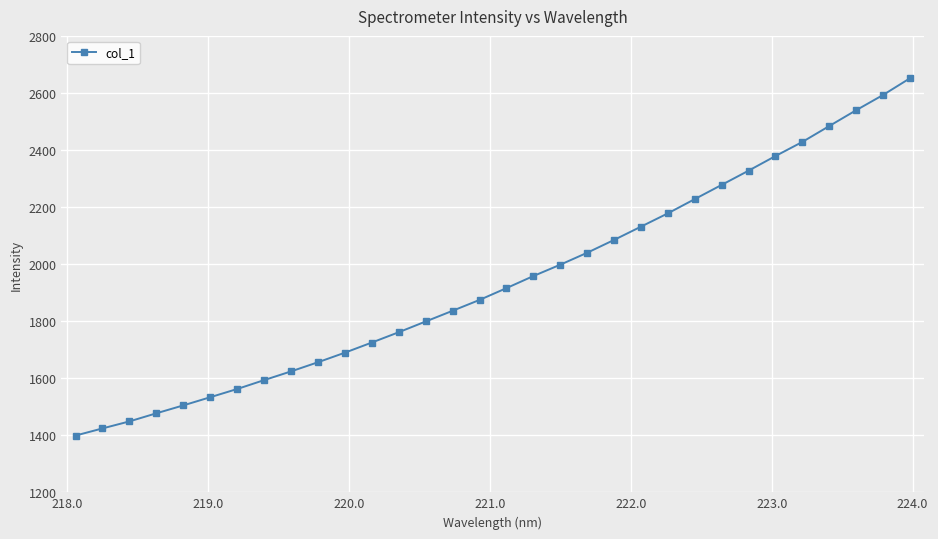

How many lines are shown in the chart?

1